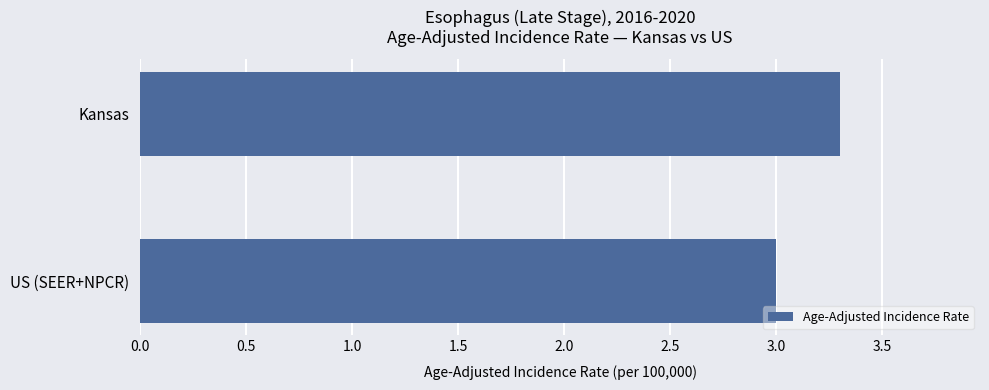

Reading bottom to top, extract all data points from this chart.

US (SEER+NPCR)=3.0	Kansas=3.3